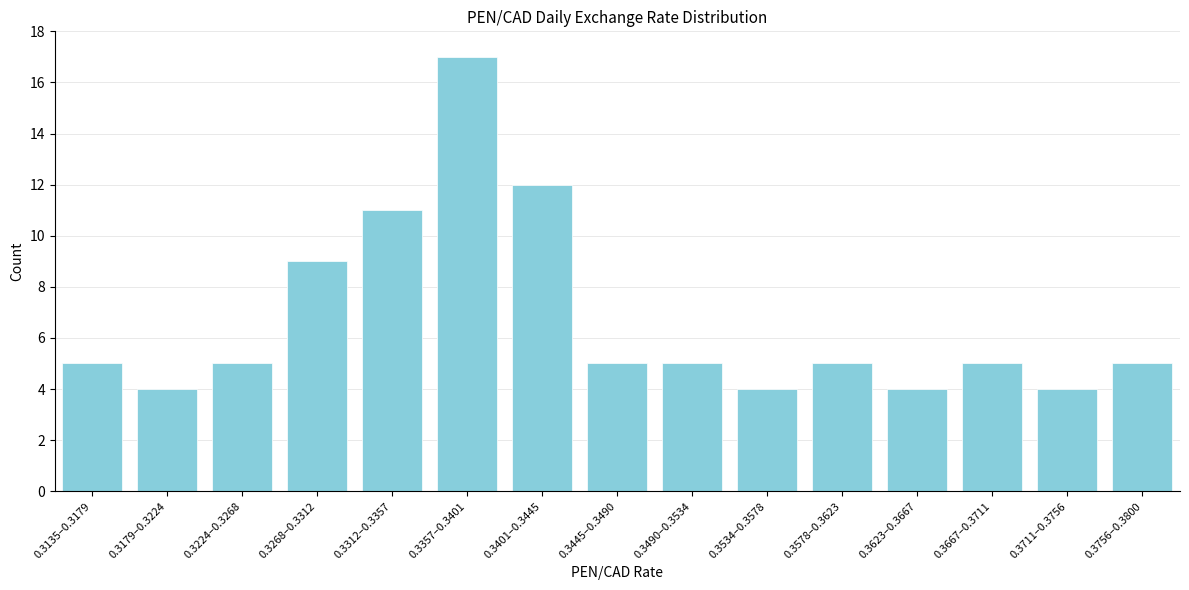

Reading right to left, what are all the values shown in this chart?

0.3756–0.3800=5	0.3711–0.3756=4	0.3667–0.3711=5	0.3623–0.3667=4	0.3578–0.3623=5	0.3534–0.3578=4	0.3490–0.3534=5	0.3445–0.3490=5	0.3401–0.3445=12	0.3357–0.3401=17	0.3312–0.3357=11	0.3268–0.3312=9	0.3224–0.3268=5	0.3179–0.3224=4	0.3135–0.3179=5